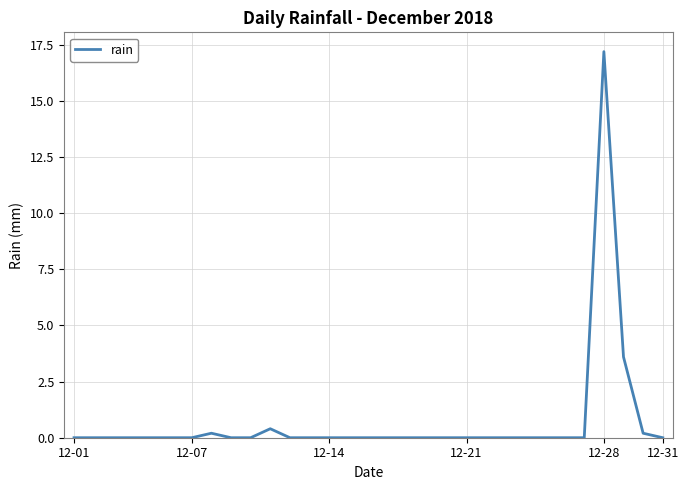

What is the difference between the second highest and minimum values?

3.6